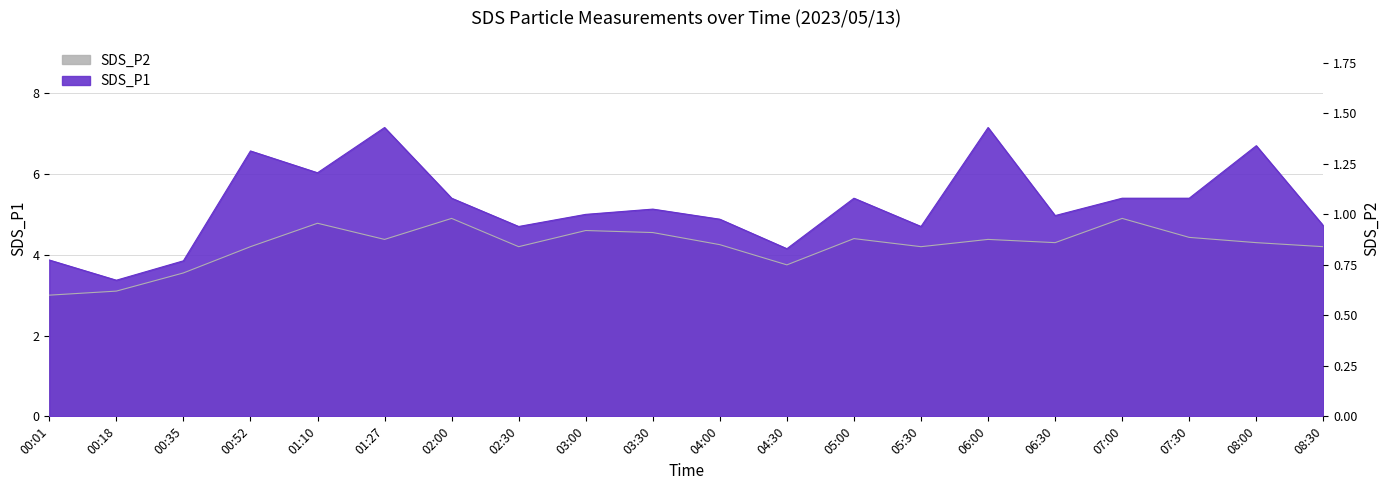

Rank the series at 05:30 from highest to lowest value.

SDS_P1, SDS_P2